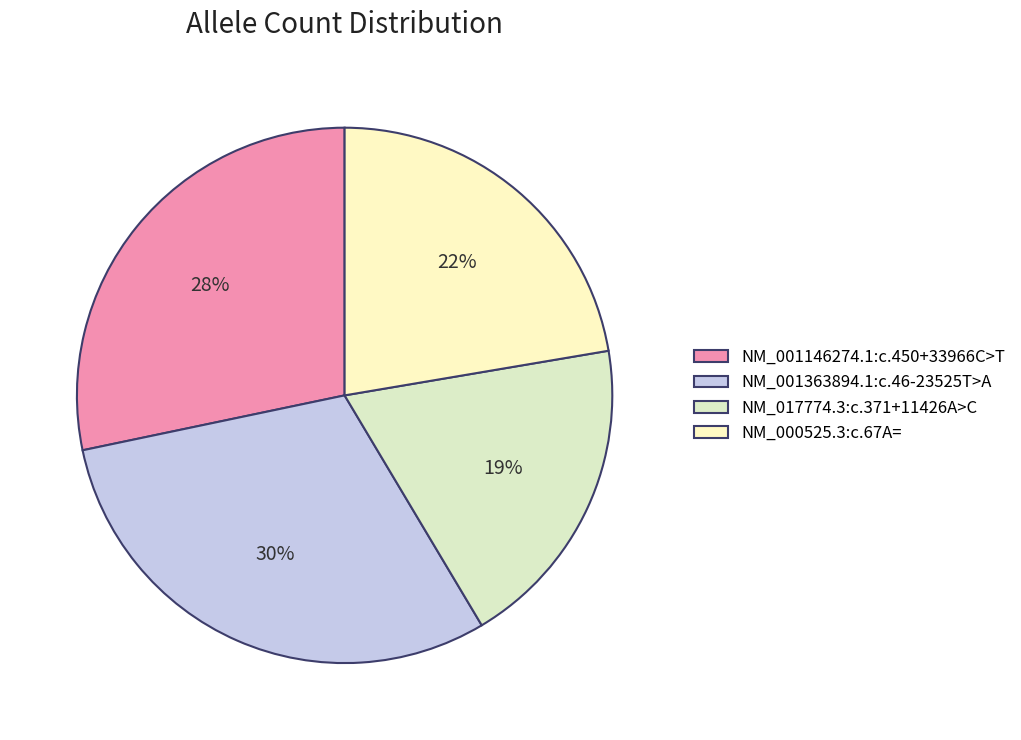

Which has a higher value, NM_001363894.1:c.46-23525T>A or NM_000525.3:c.67A=?

NM_001363894.1:c.46-23525T>A